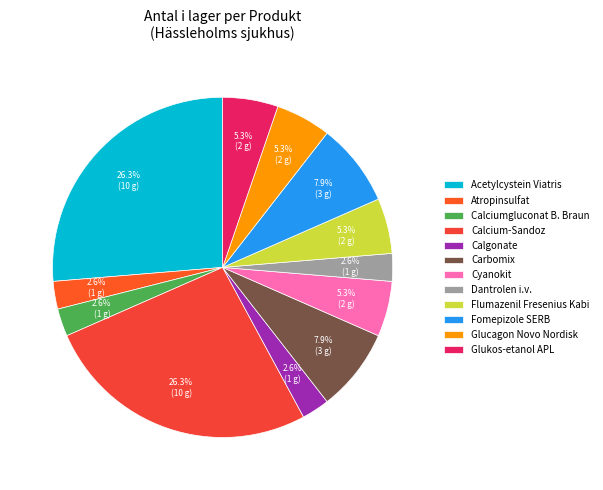

Count the number of slices in the pie.

12